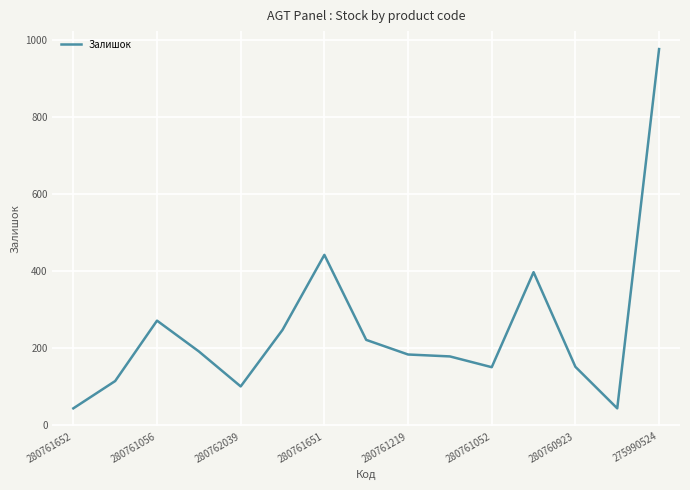

What is the difference between the maximum and minimum values?

934